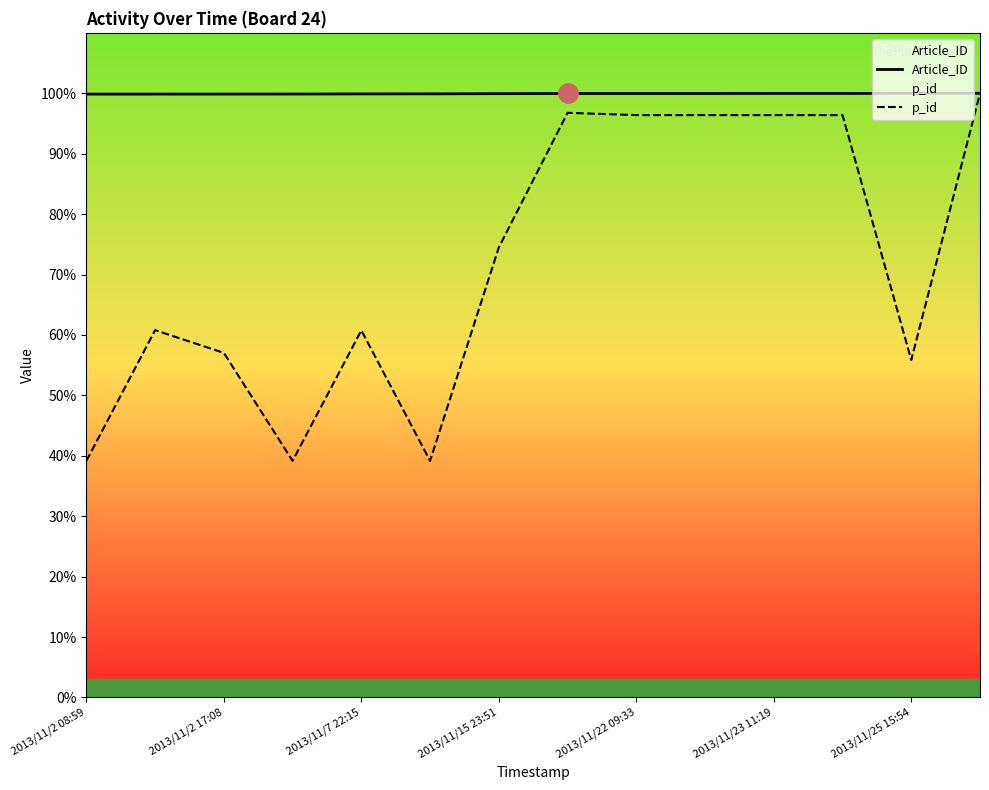

What value does the Article_ID series have at 2013/11/15 23:51?

99.9